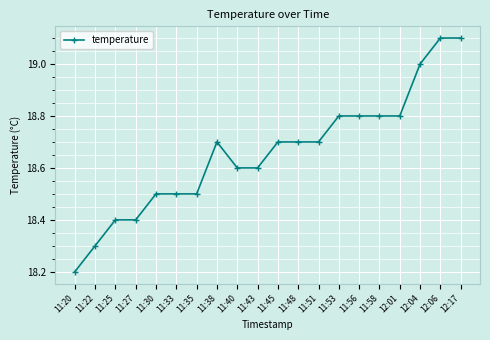

Approximately how many times larger is the value at 12:01 compared to 11:20?

1.0